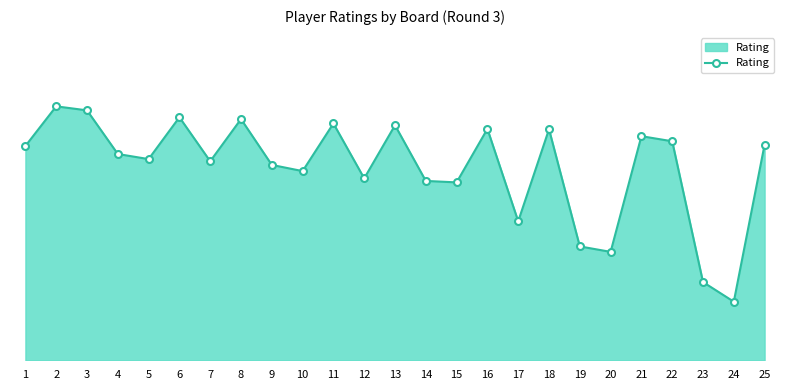

What is the ratio of the value at 5 to the value at 16?

1.0